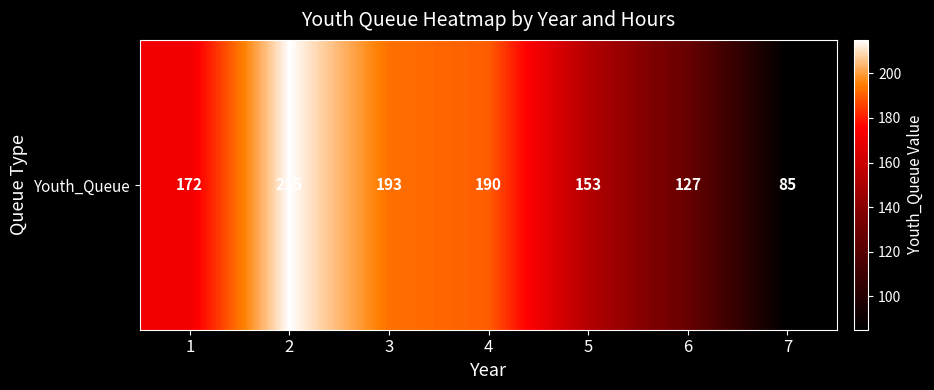

What is the difference between the maximum and minimum values?

130